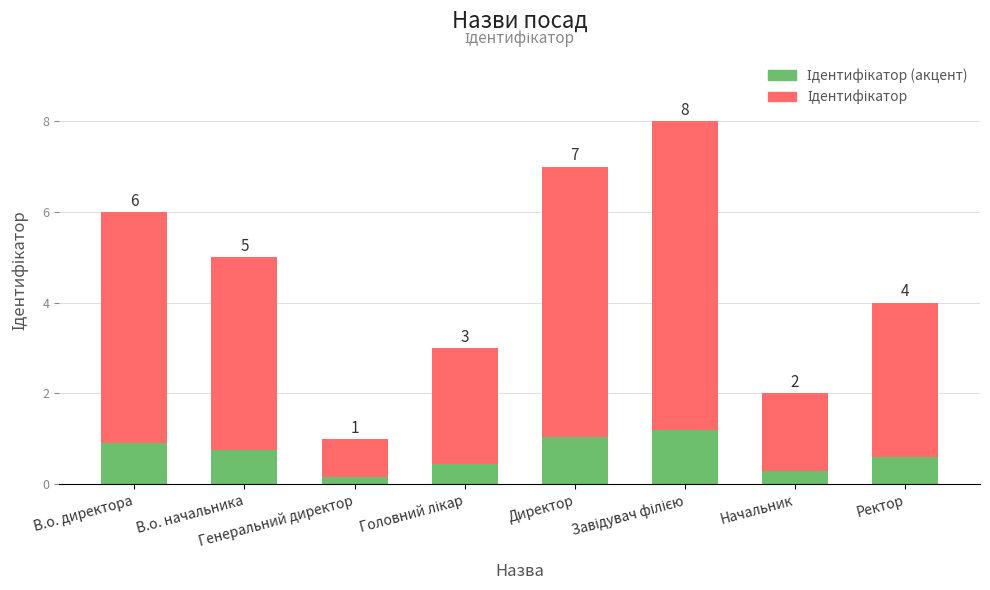

How many bars are there in total?

8